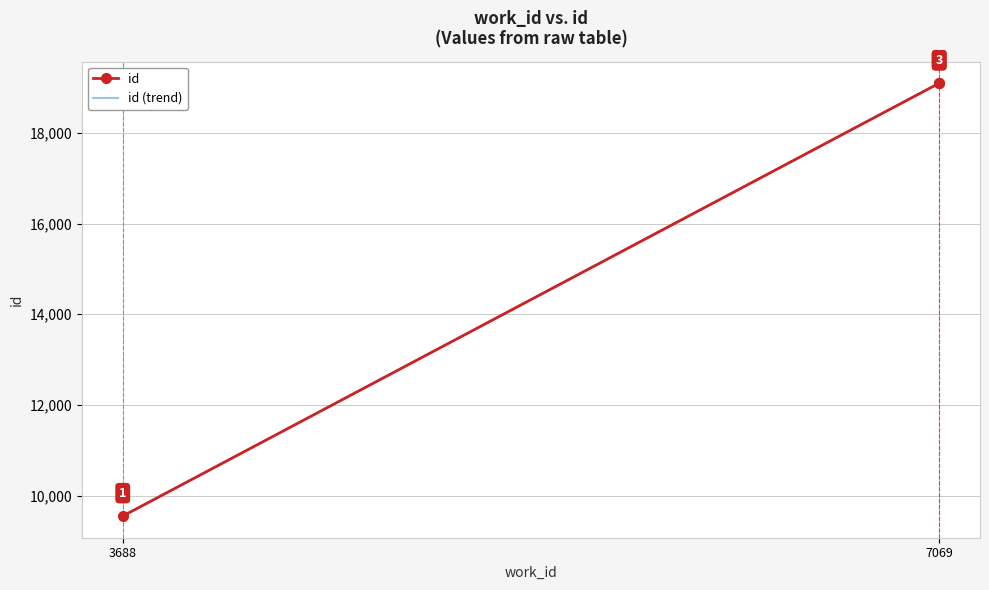

Which category has the lowest value across all series?

3688